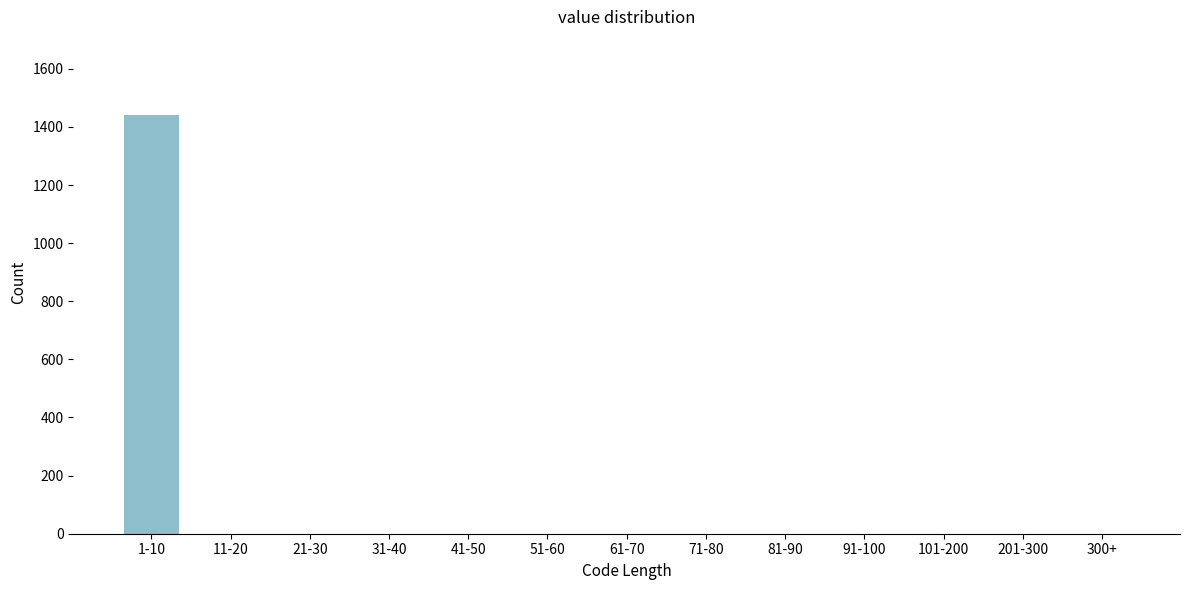

Reading left to right, transcribe all the data shown in this chart.

1-10=1440	11-20=0	21-30=0	31-40=0	41-50=0	51-60=0	61-70=0	71-80=0	81-90=0	91-100=0	101-200=0	201-300=0	300+=0